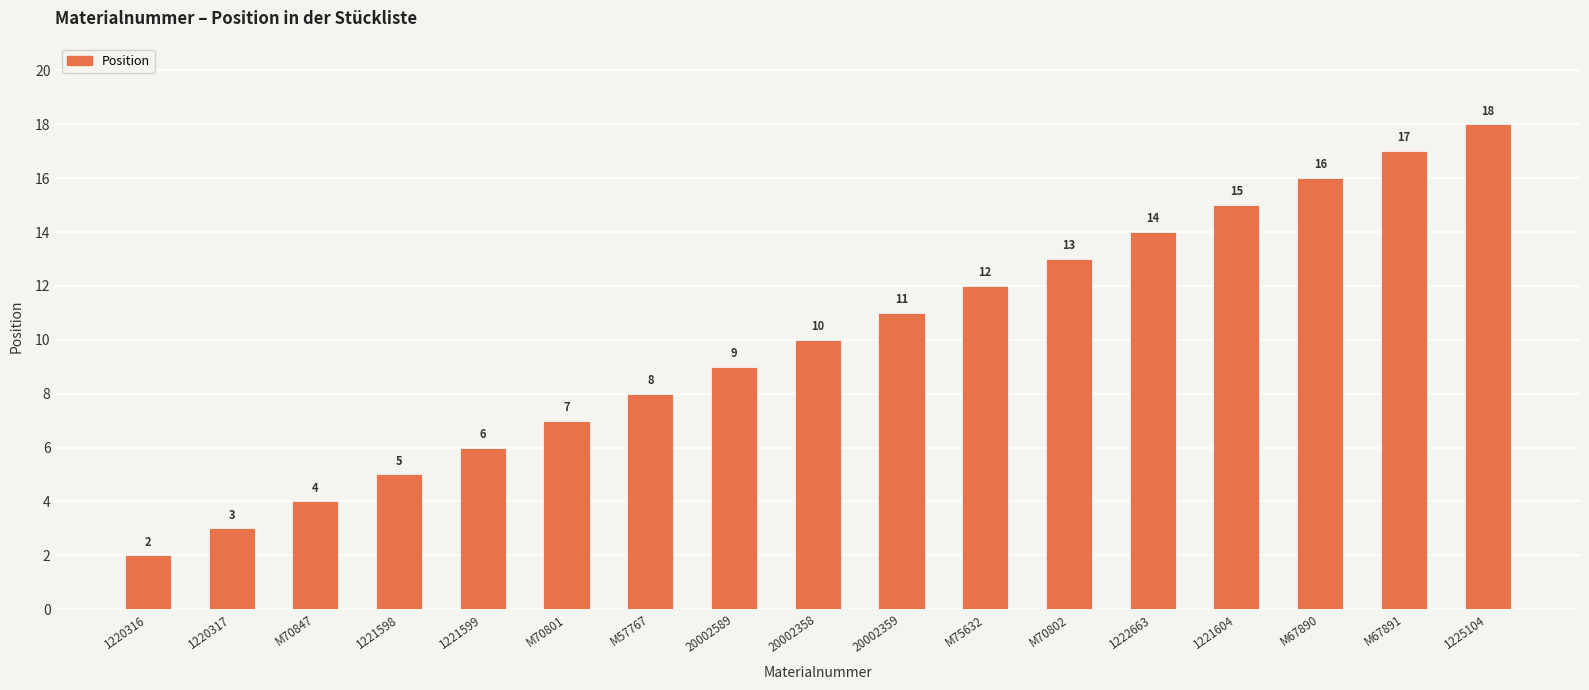

List the labels in order of value, largest first.

1225104, M67891, M67890, 1221604, 1222663, M70802, M75632, 20002359, 20002358, 20002589, M57767, M70801, 1221599, 1221598, M70847, 1220317, 1220316